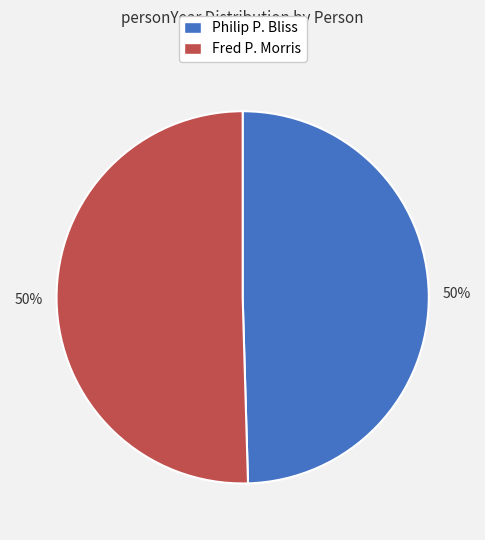

What percentage is the Fred P. Morris slice, to the nearest percent?

50%